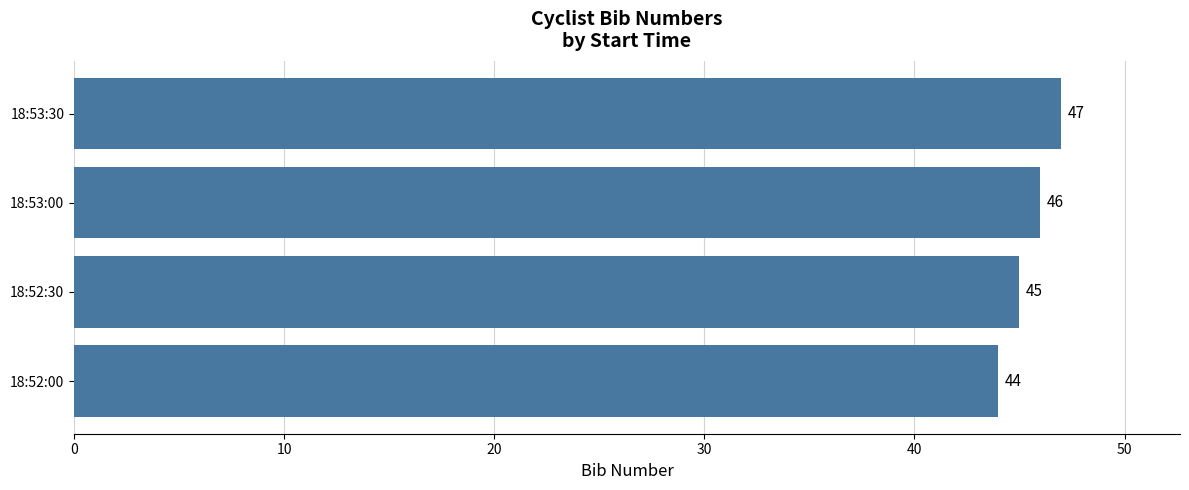

How many values are below 46?

2